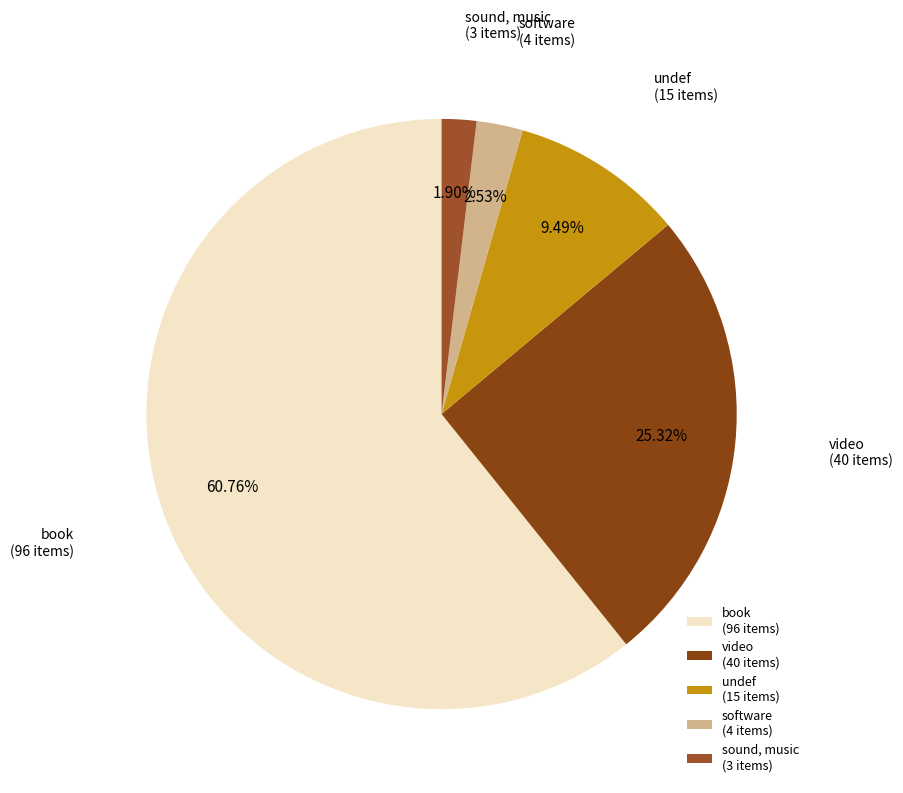

Is sound, music the majority of the pie?

No